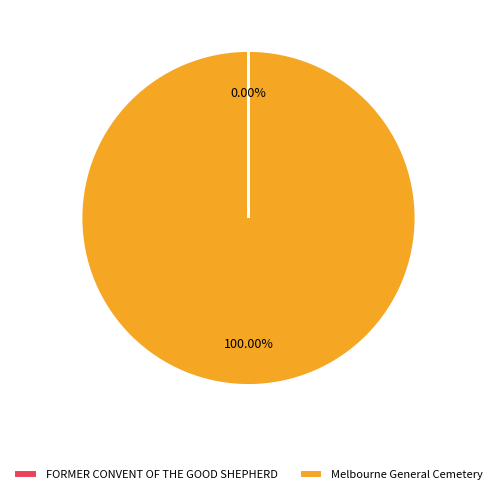

What is the majority slice?

Melbourne General Cemetery